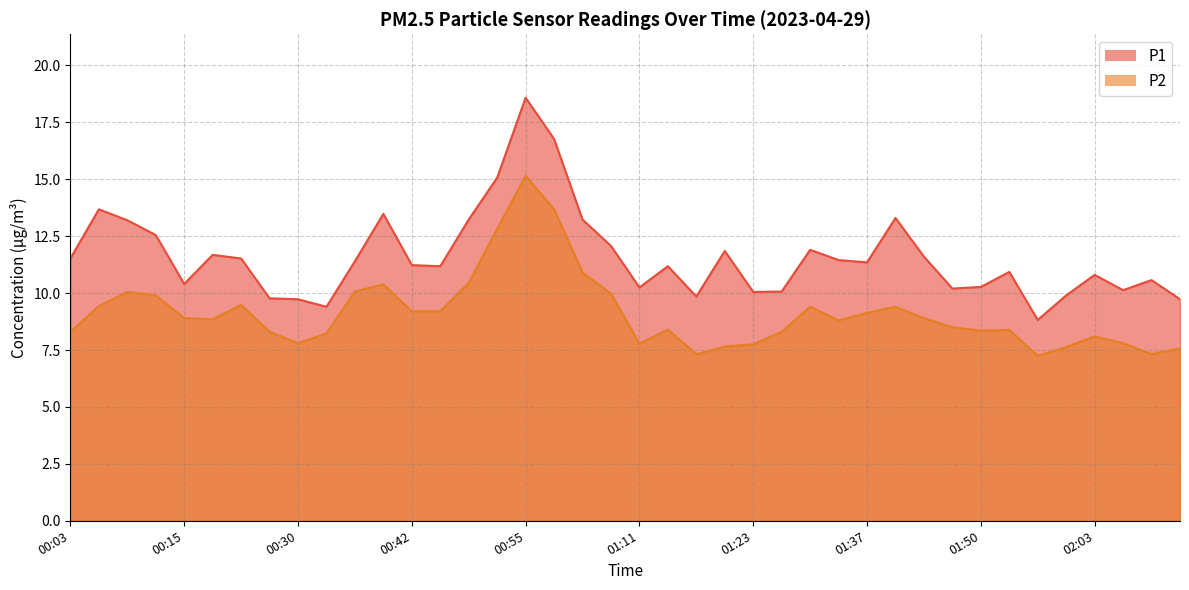

Rank the categories by P2 value from lowest to highest.

01:56, 01:17, 02:09, 02:12, 02:00, 01:20, 01:23, 01:11, 00:30, 02:06, 02:03, 00:33, 00:03, 00:27, 01:27, 01:50, 01:53, 01:14, 01:47, 01:34, 00:18, 00:15, 01:44, 01:37, 00:42, 00:46, 01:30, 01:40, 00:06, 00:21, 00:12, 01:04, 00:09, 00:36, 00:39, 00:49, 01:01, 00:52, 00:58, 00:55